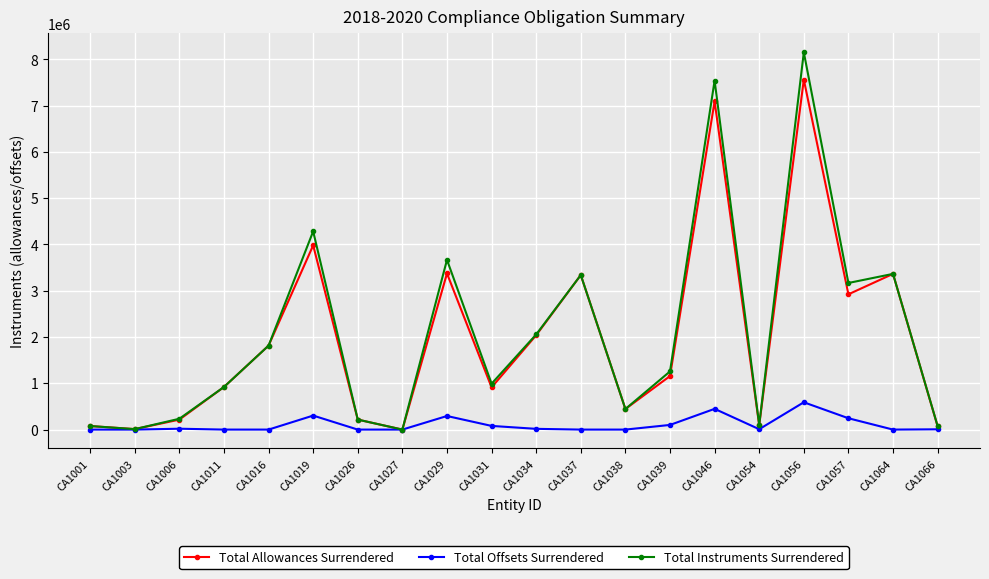

Which series changed the most between CA1029 and CA1039?

Total Instruments Surrendered